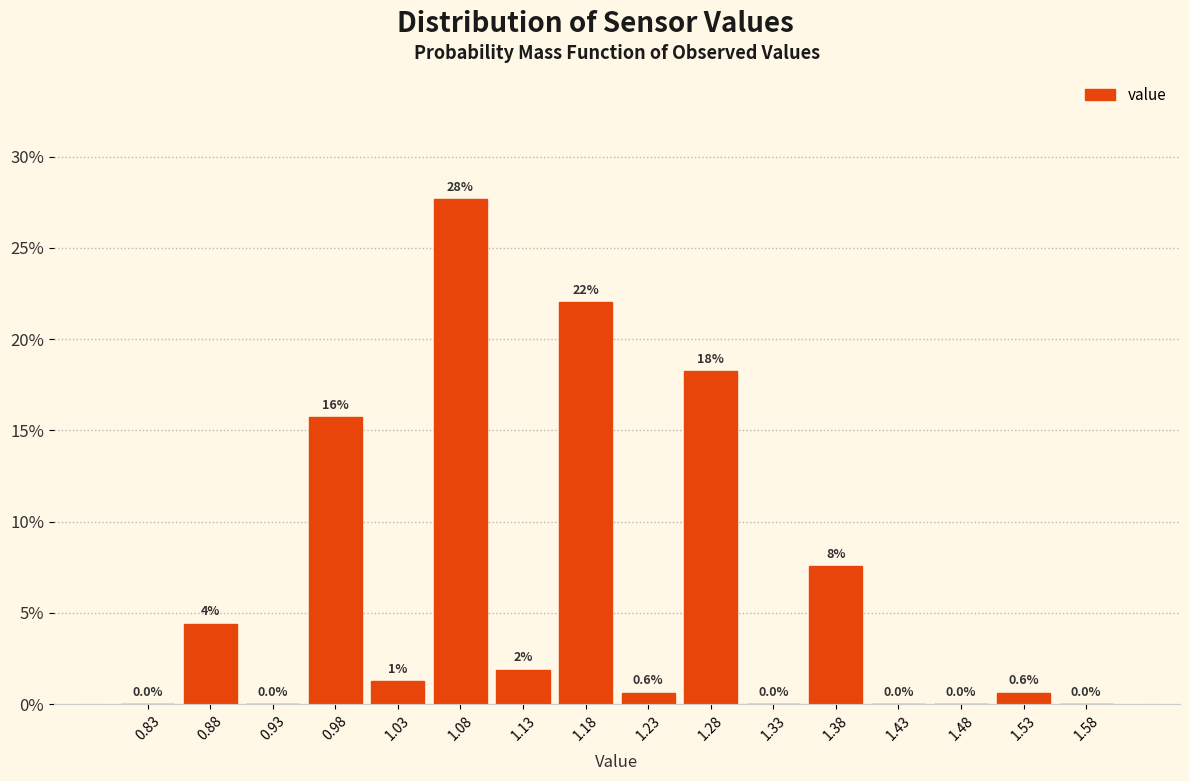

Which range on the x-axis has the tallest bar?

1.05 to 1.10